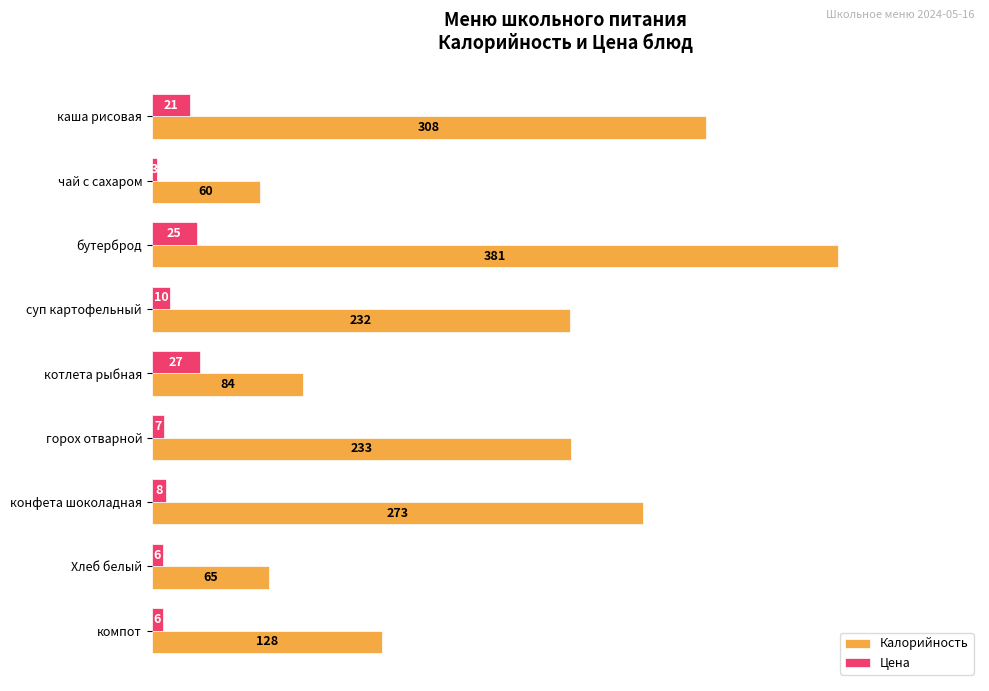

What are all the series names shown in the legend?

Калорийность, Цена